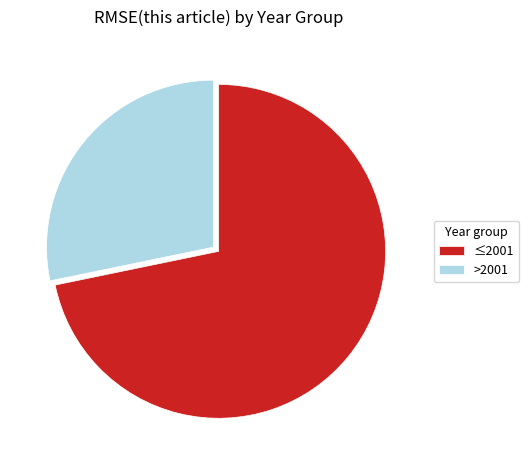

Which has a higher value, ≤2001 or >2001?

≤2001